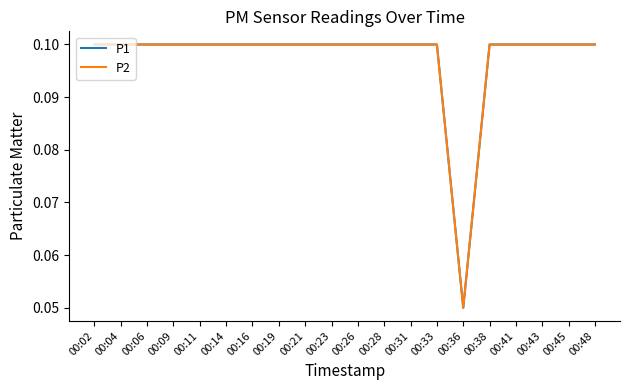

Count the P2 values in the range 0 to 1.

20